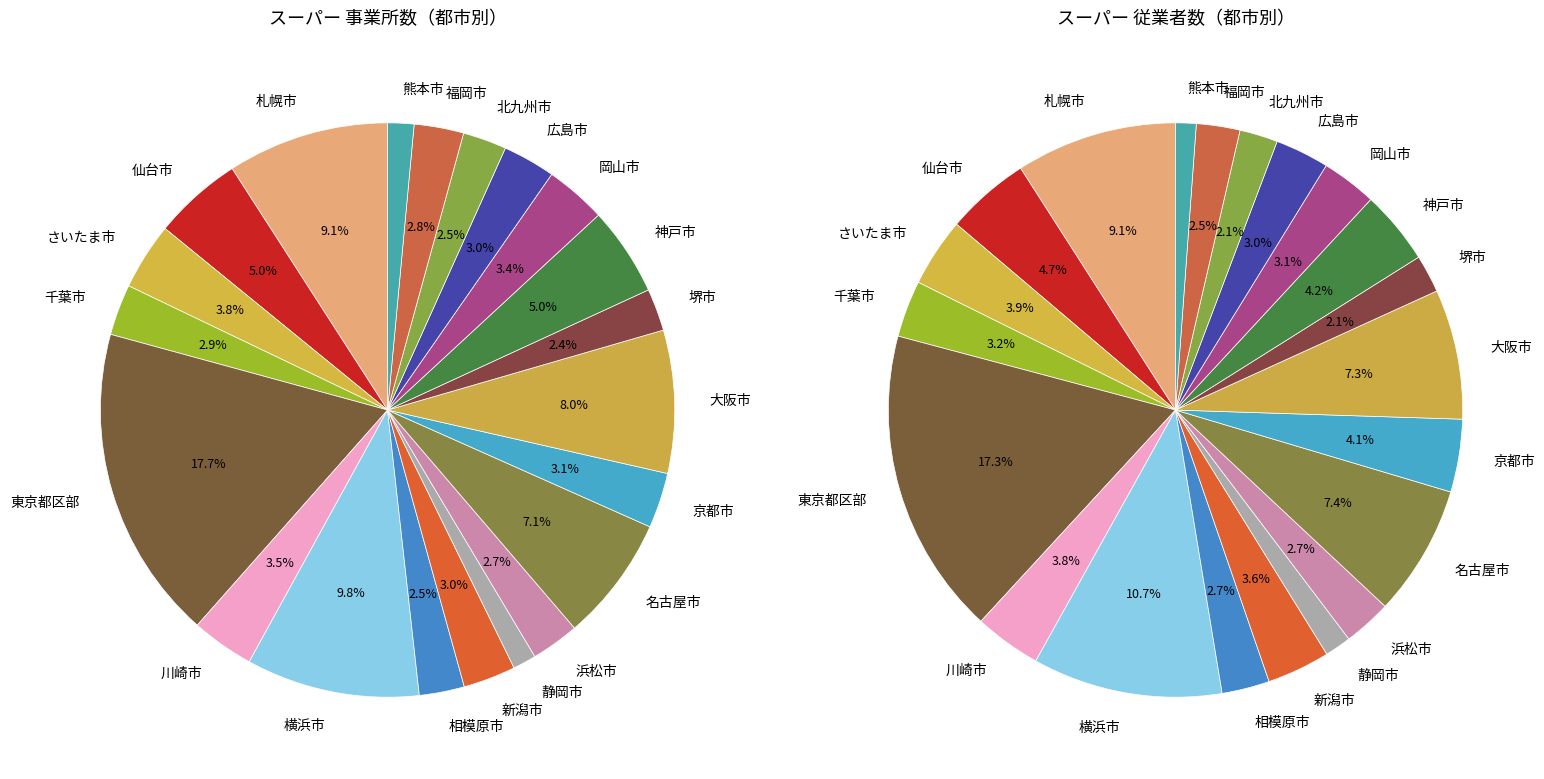

To the nearest percent, what is the average slice percentage?

5%